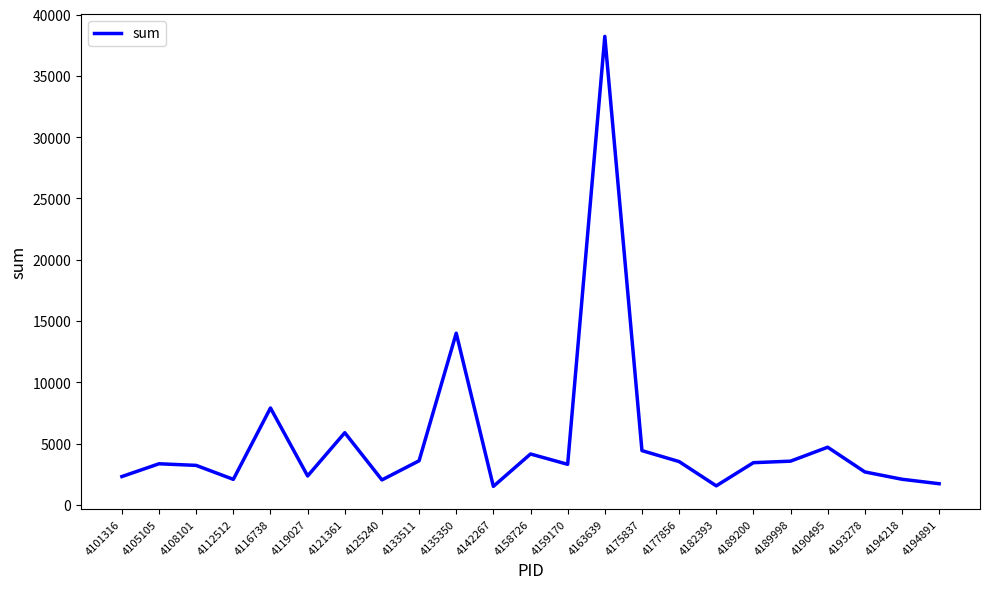

Where is the data nearest to the value 19859?

4135350